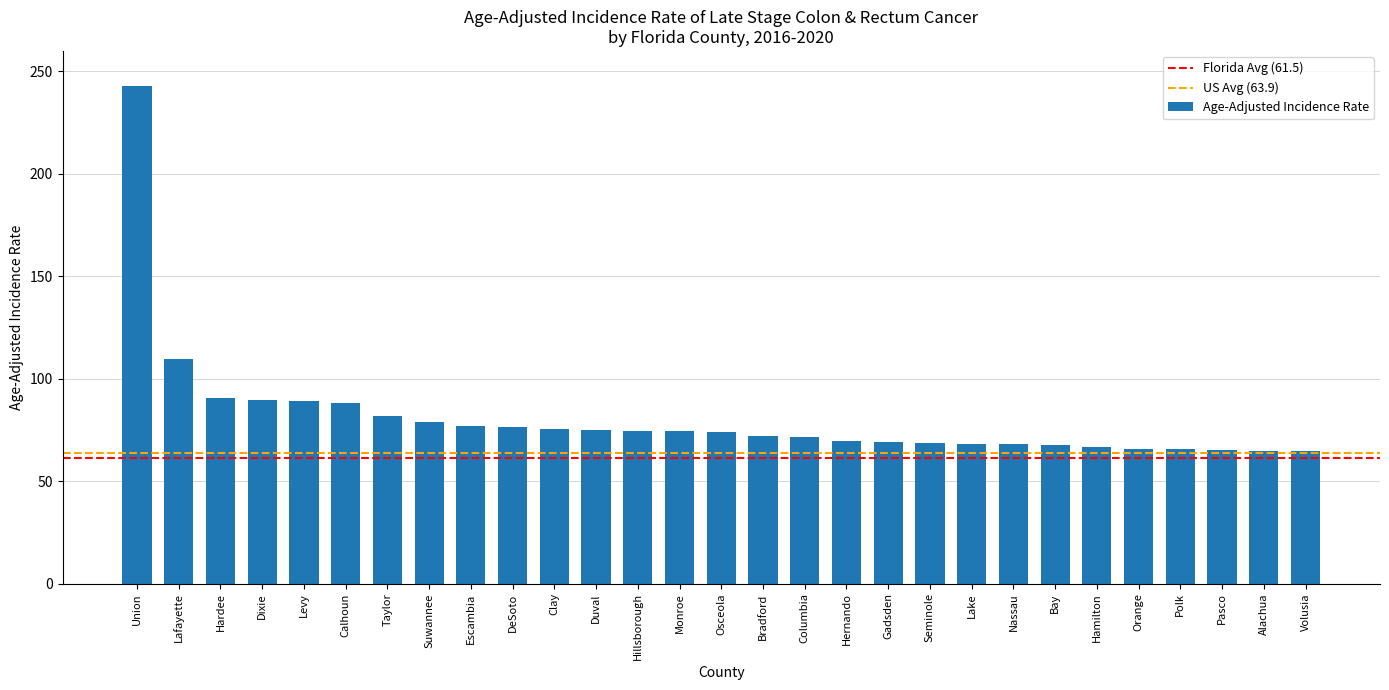

Between Hardee and Lake, which is larger?

Hardee